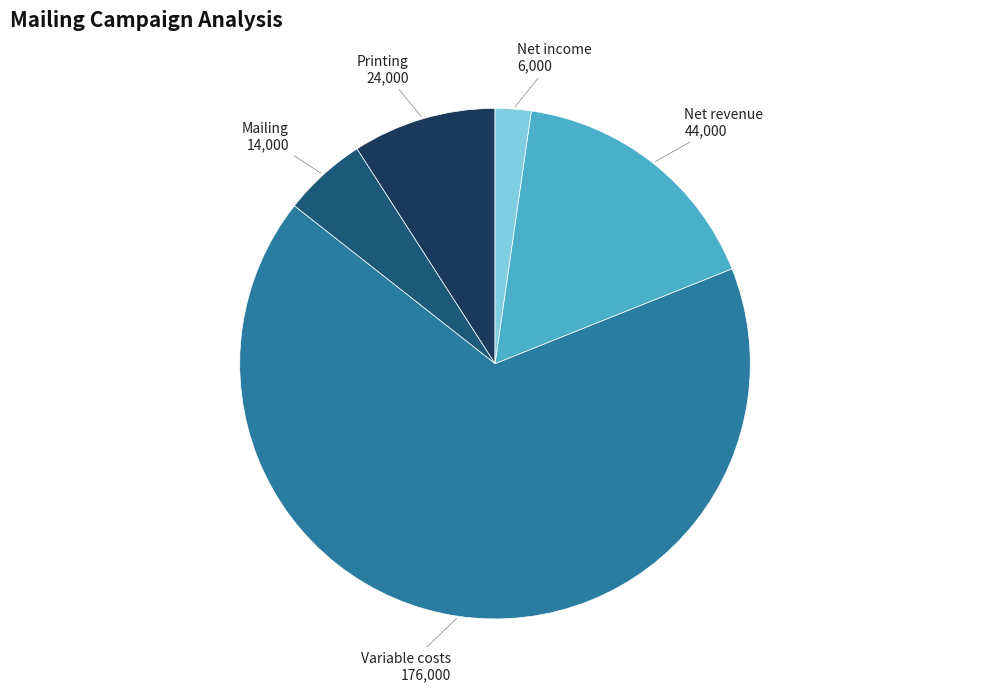

Does any single category account for the majority?

Yes